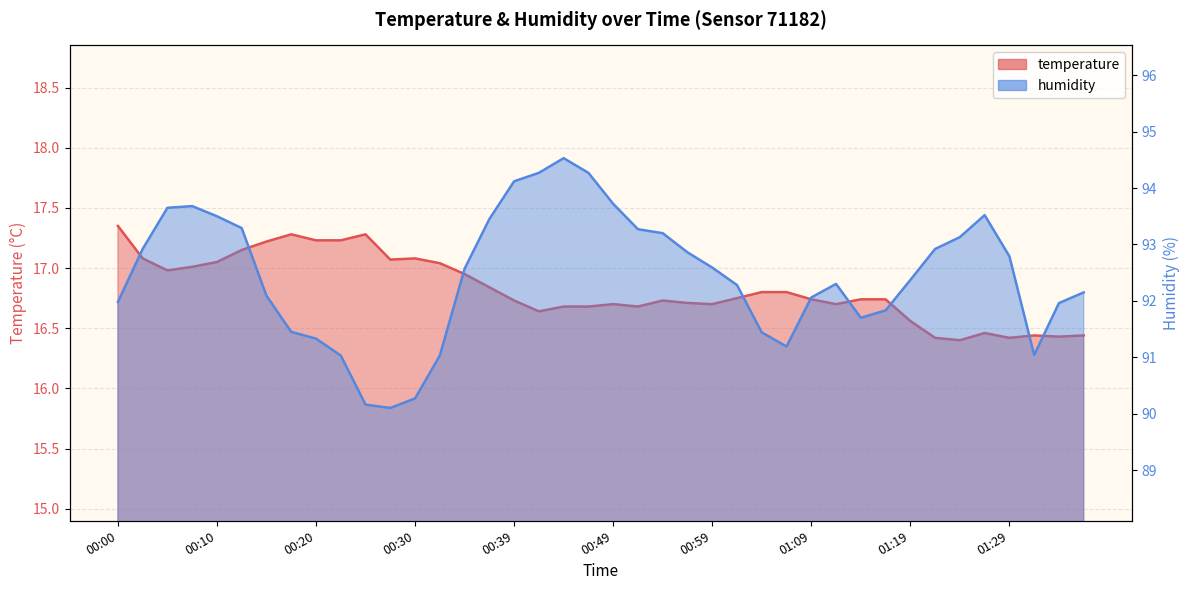

What is the label of the 26th point from the left?

01:01